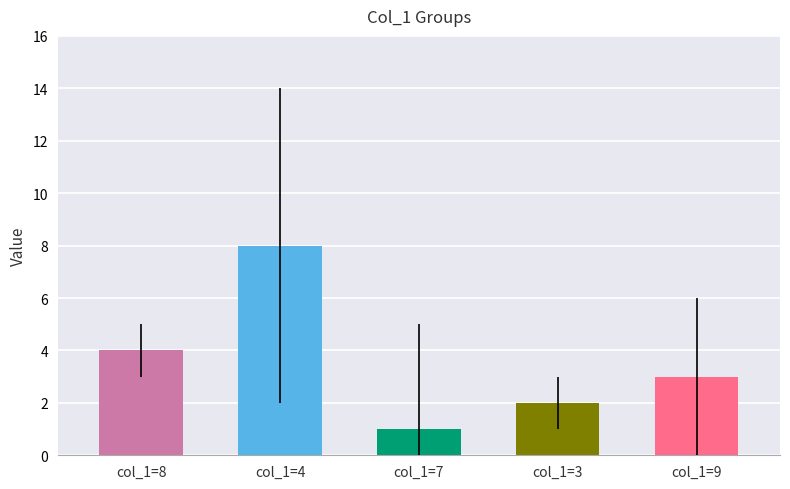

The value of col_9 at 4 is 0. True or false?

False